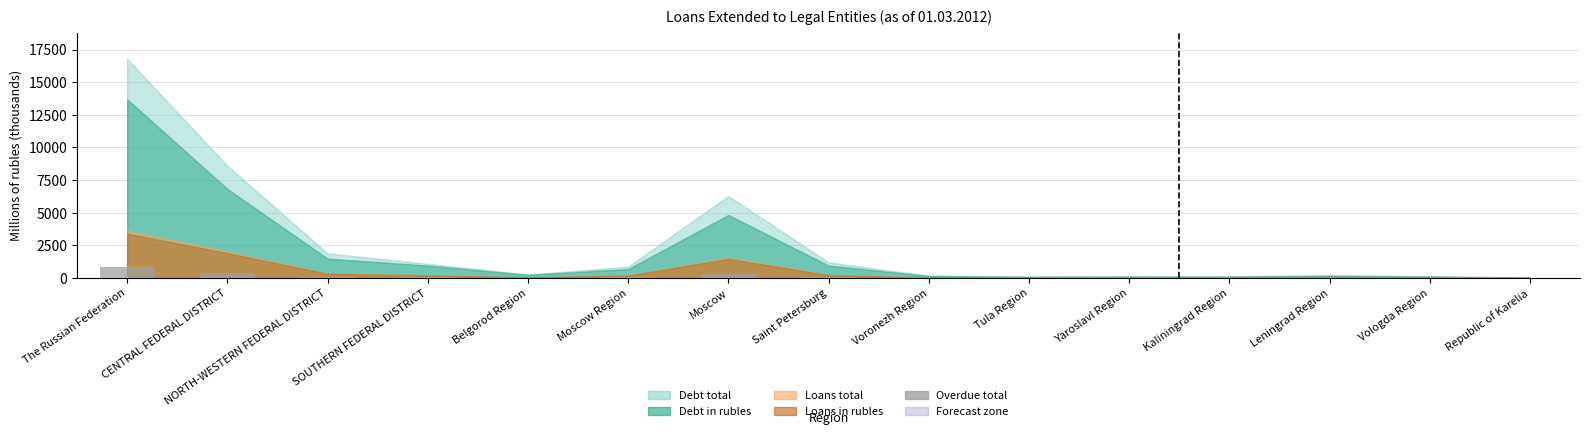

Which label corresponds to the largest value in the chart?

The Russian Federation